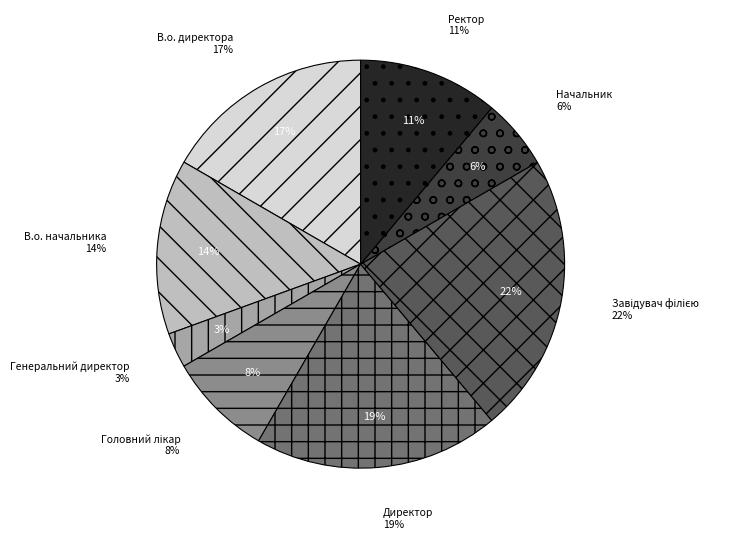

What is the largest slice in the pie chart?

Завідувач філією